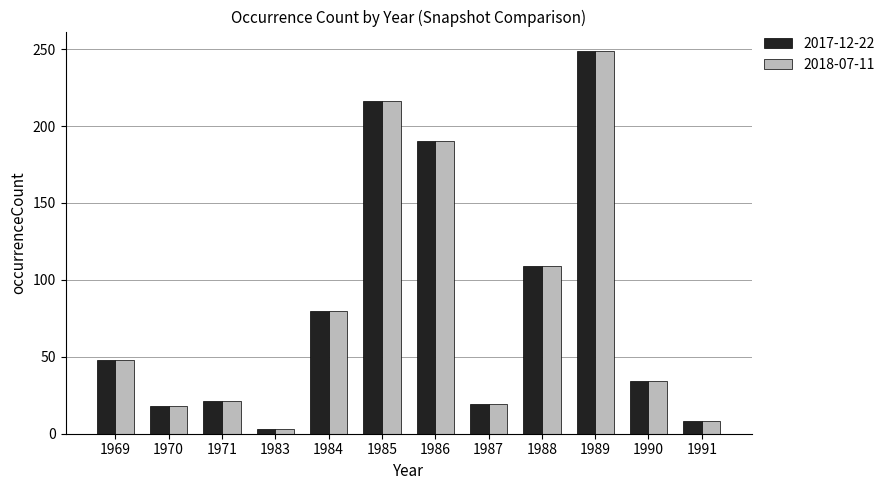

What is the sum of the 2017-12-22 values at 1989 and 1991?

257